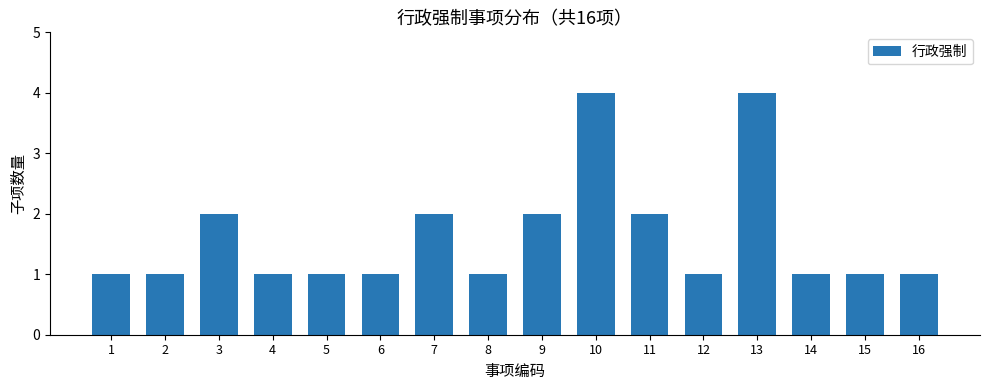

What is the maximum value shown in the chart?

4